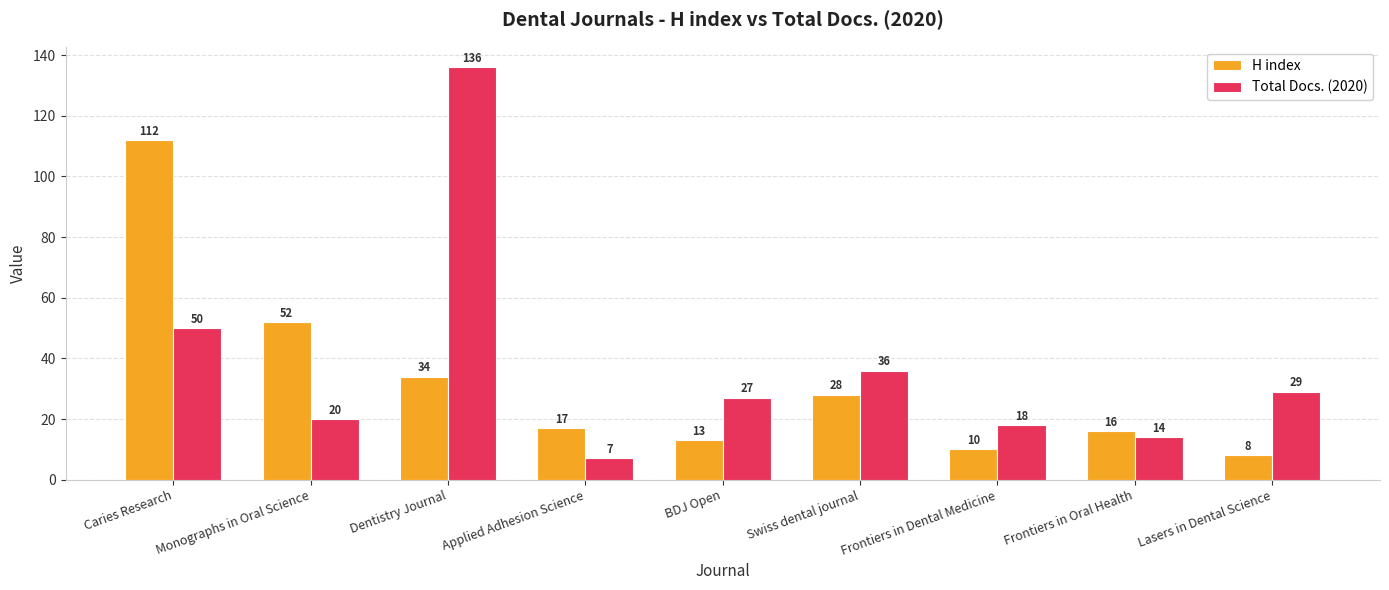

What is the highest value of the Total Docs. (2020) series?

136